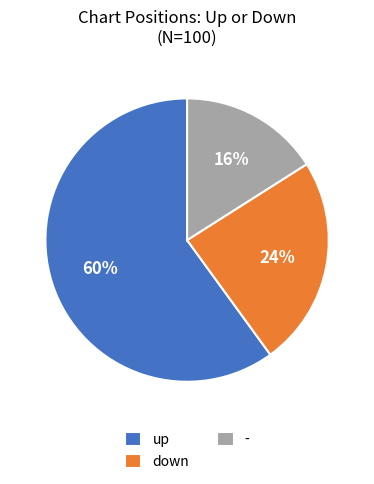

Rank the categories by value from highest to lowest.

up, down, -